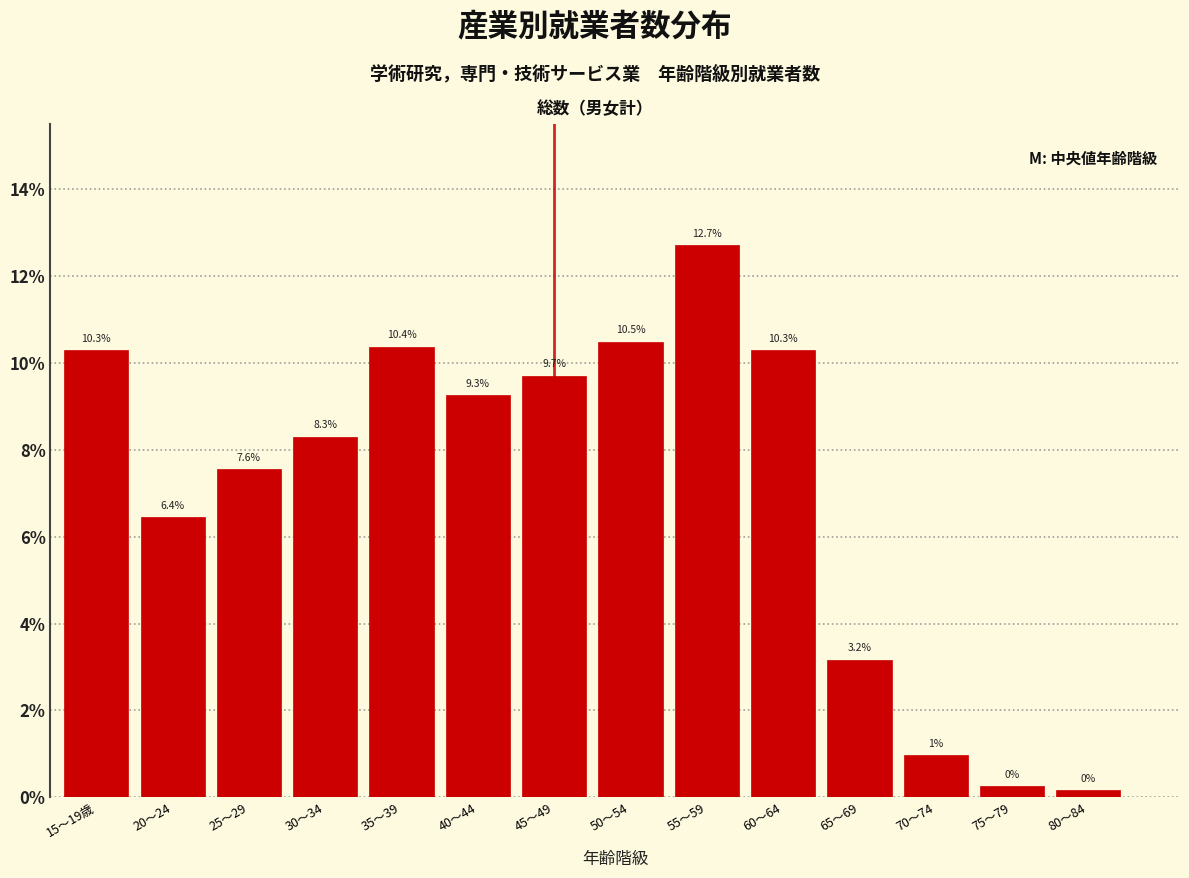

What is the sum of the values at 80～84 and 30～34?

8.5